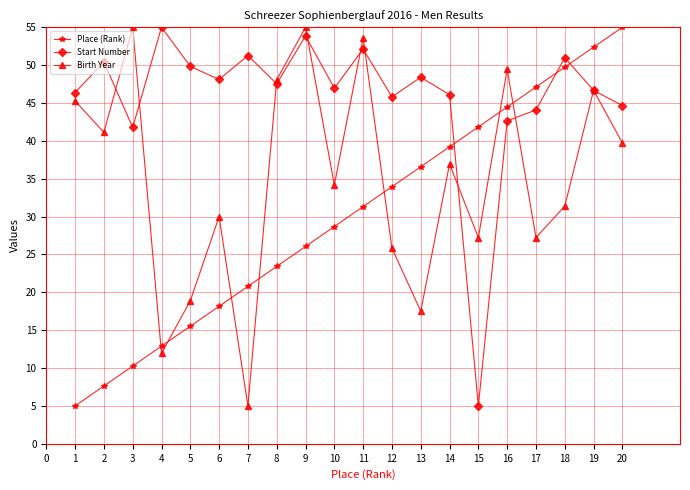

List the series in order of their overall mean, lowest first.

Place (Rank), Birth Year, Start Number